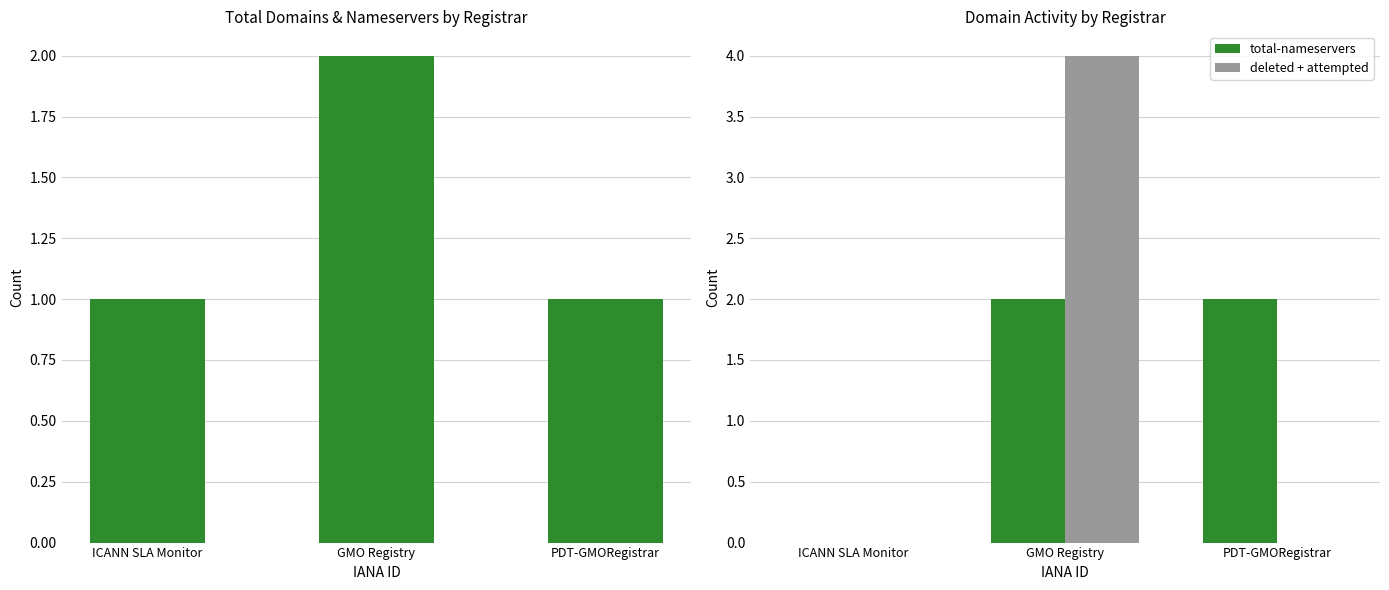

Rank the series by their maximum value, from lowest to highest.

total-domains, total-nameservers, deleted + attempted